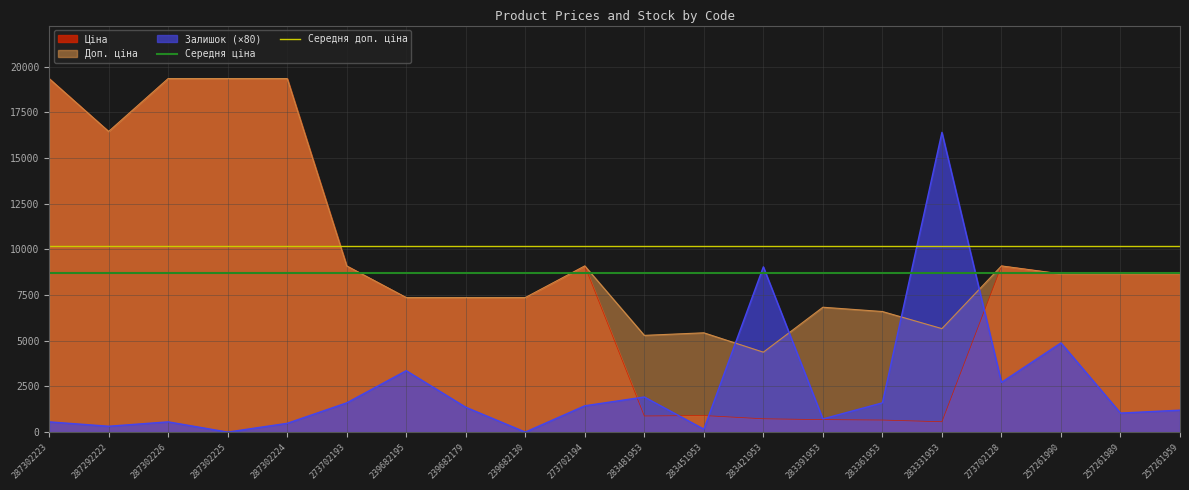

What is the average value of the Середня доп. ціна series?

10166.8